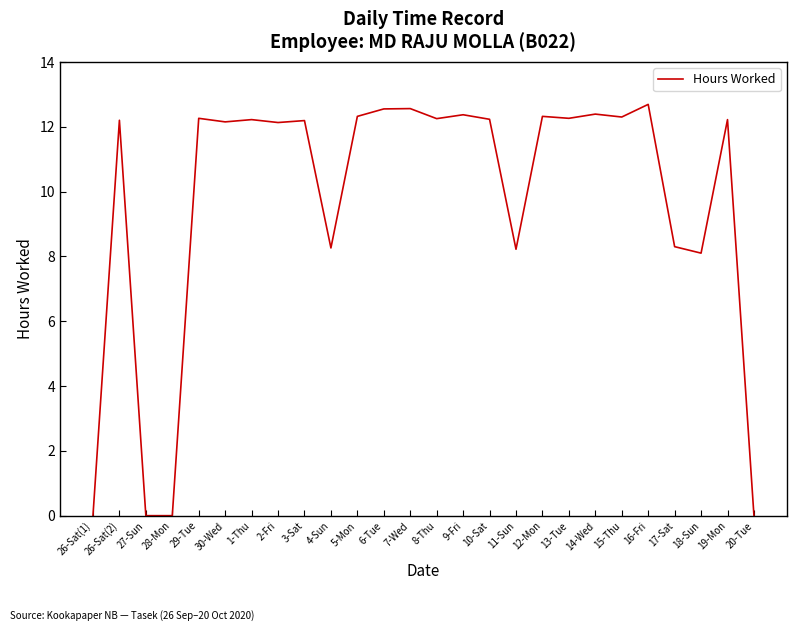

Between 18-Sun and 3-Sat, which is larger?

3-Sat